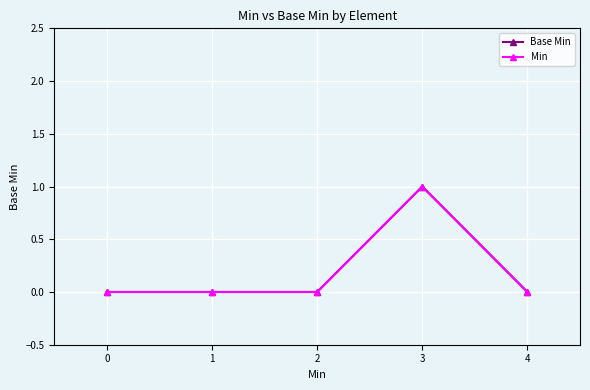

How many lines are shown in the chart?

2